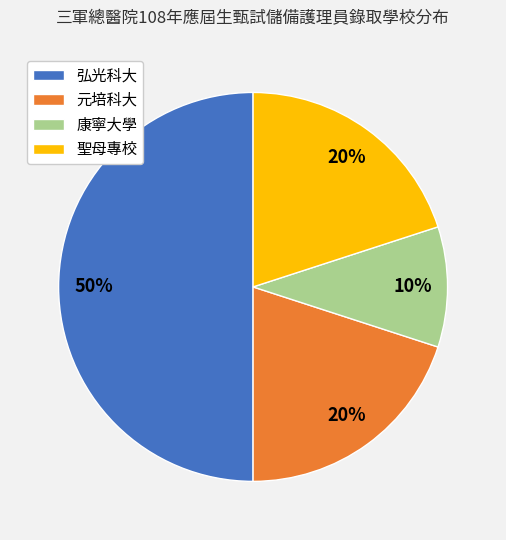

The 弘光科大 slice represents 60% of the pie. True or false?

False